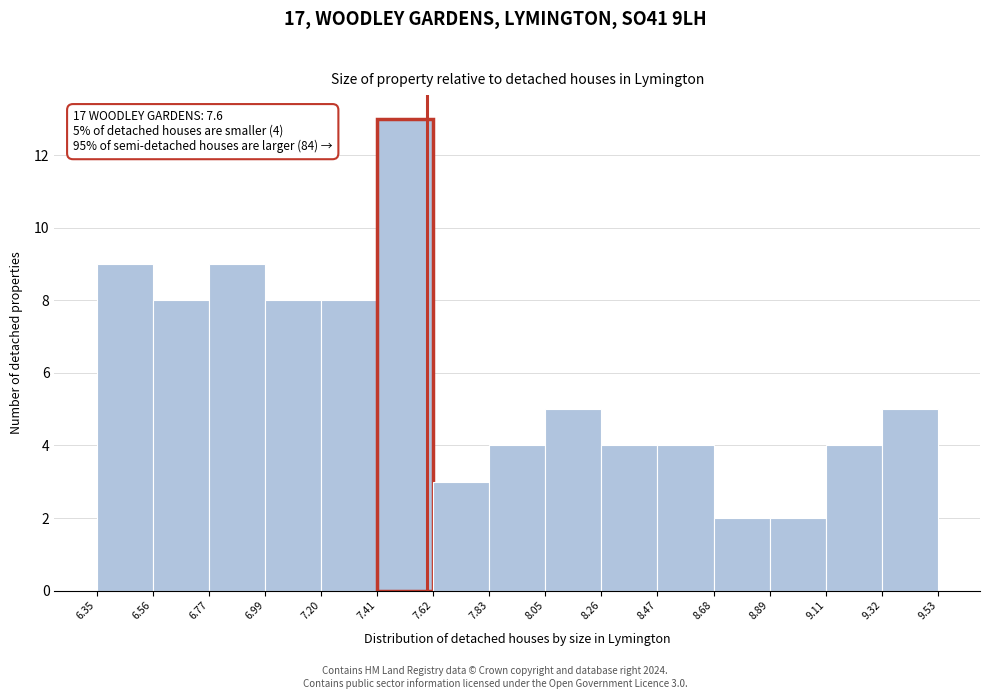

Which range on the x-axis has the tallest bar?

7.41 to 7.62